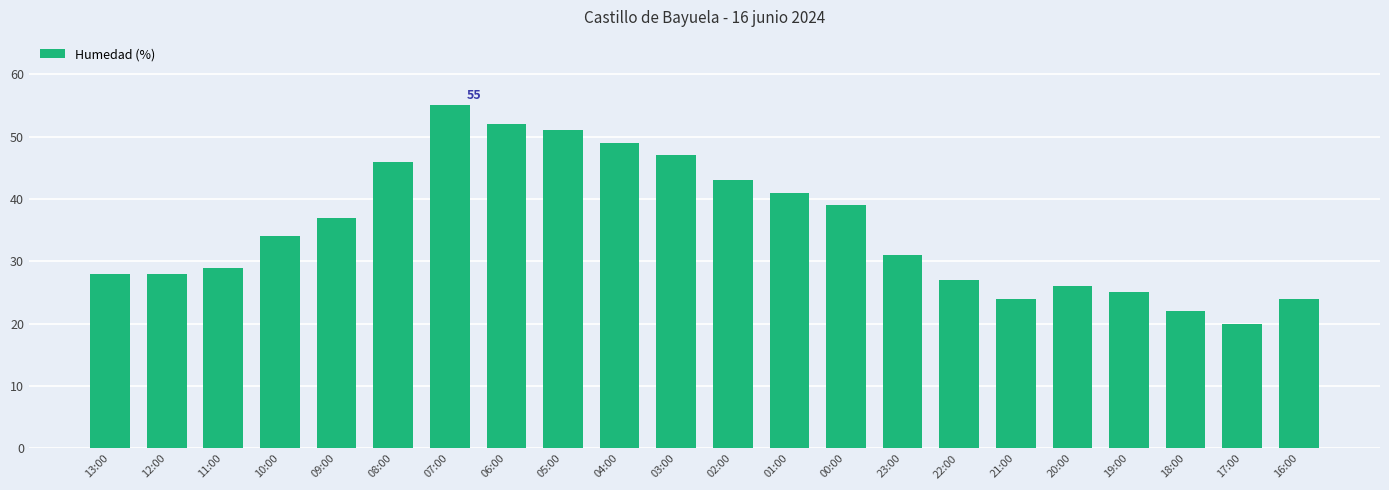

Between 16:00 and 17:00, which is larger?

16:00